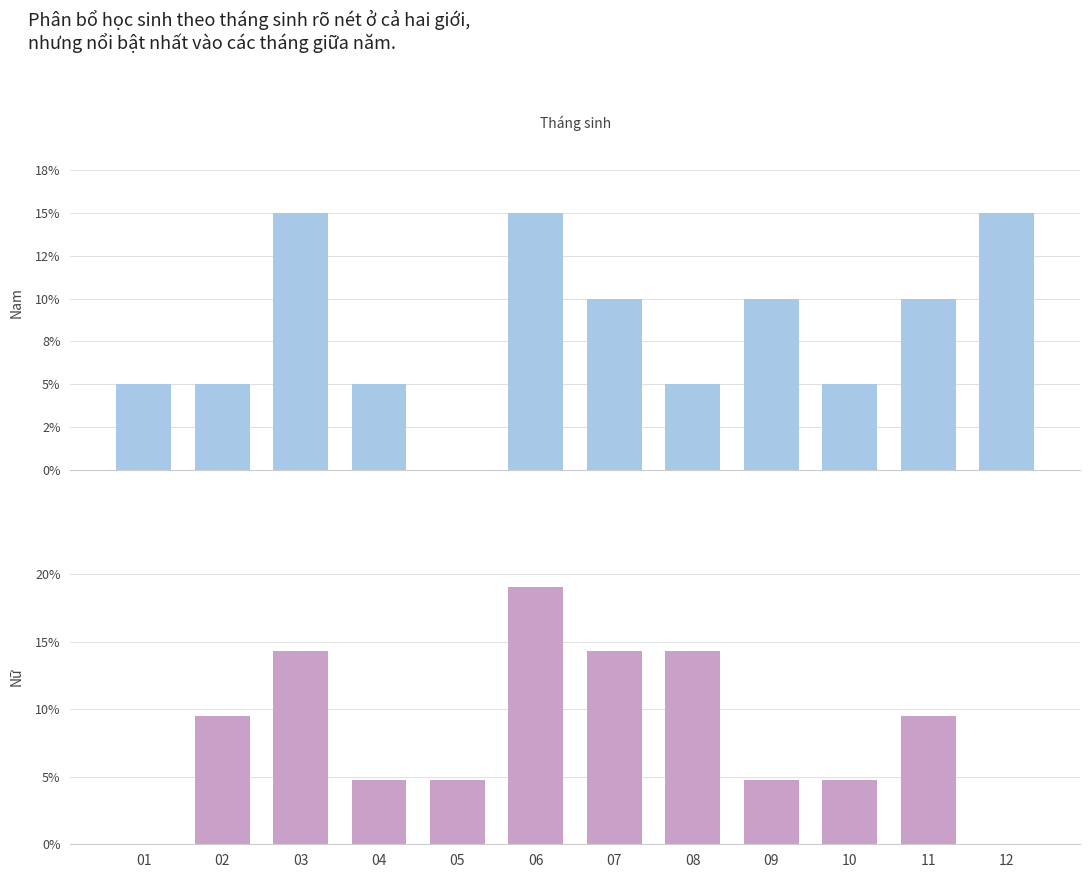

What is the total value across all series at 03?

0.3